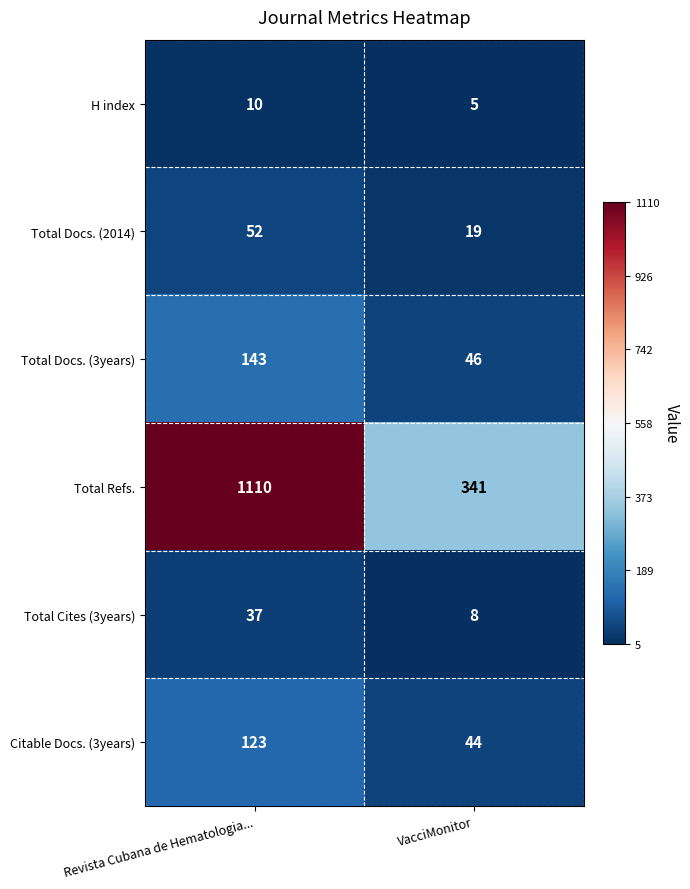

The value of Total Refs. at VacciMonitor is 120. True or false?

False